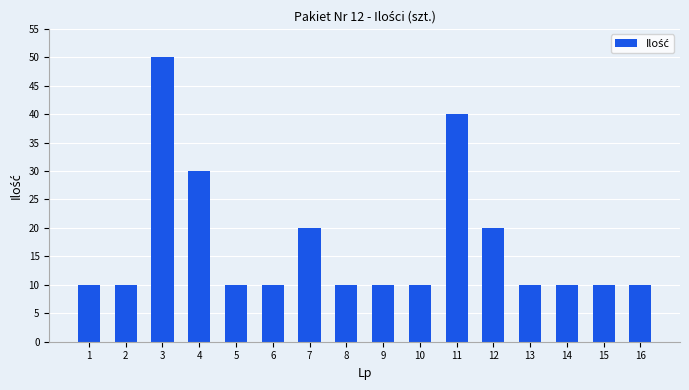

What is the change in value from 4 to 11?

+10